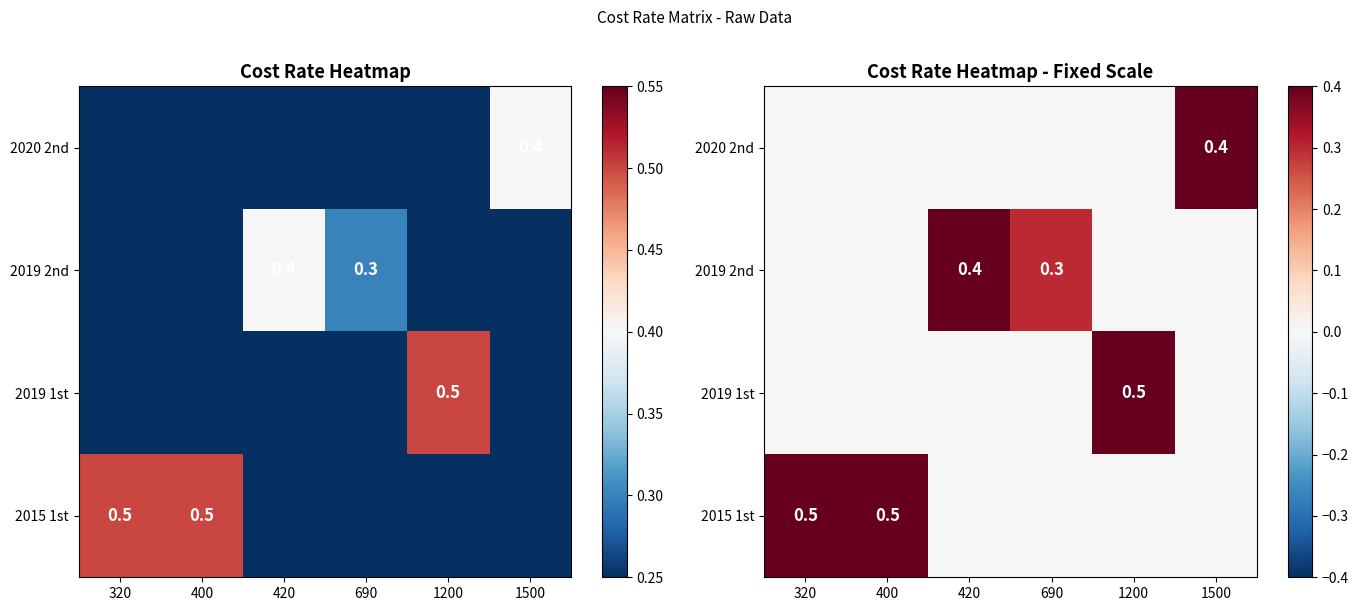

The 2015 1st series shows 0.0 at 690. True or false?

True